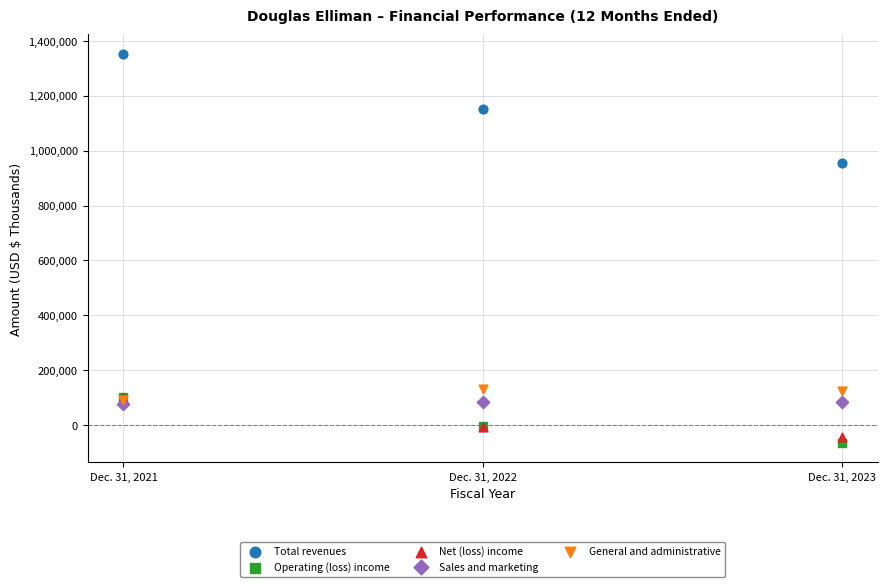

Across all series, what Y value is closest to 644320?

955578